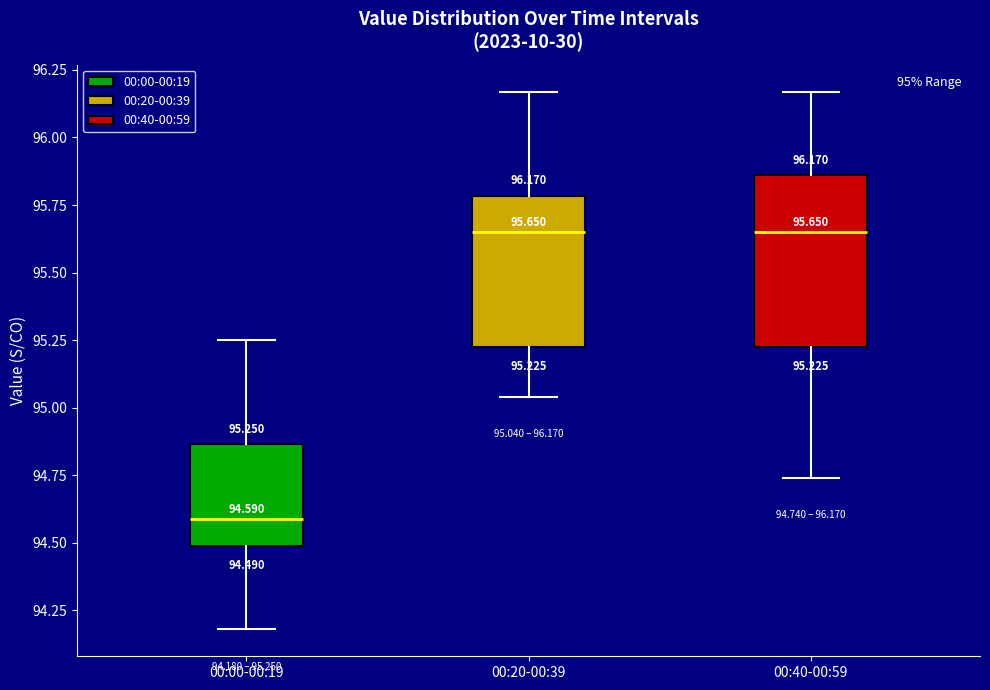

Comparing the boxes themselves (not the whiskers), which one is the tallest?

00:40-00:59